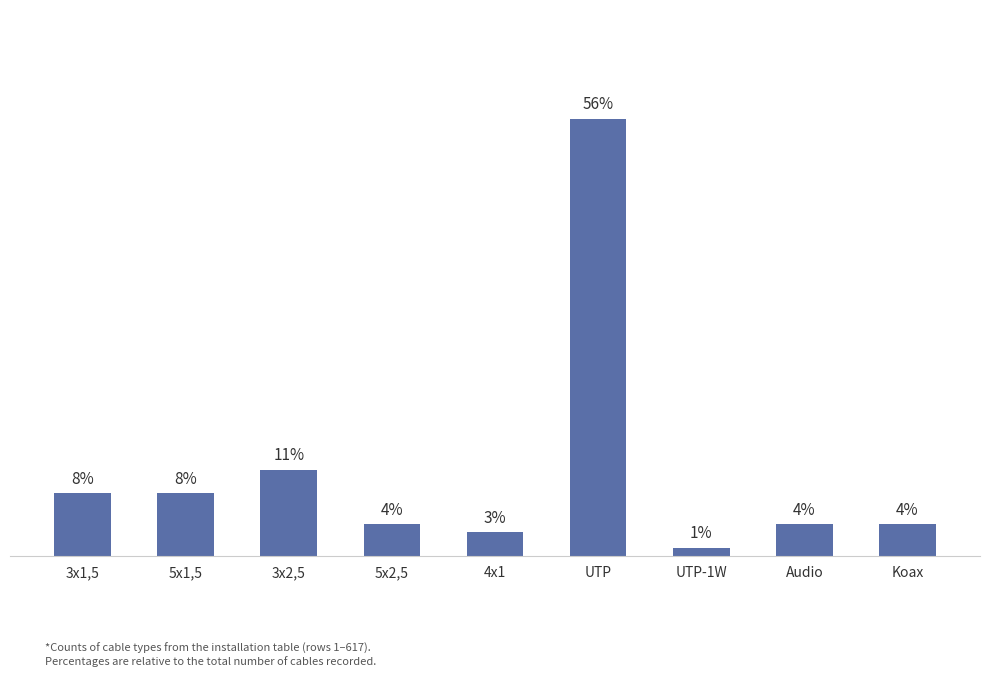

What is the label of the 3rd bar from the right?

UTP-1W